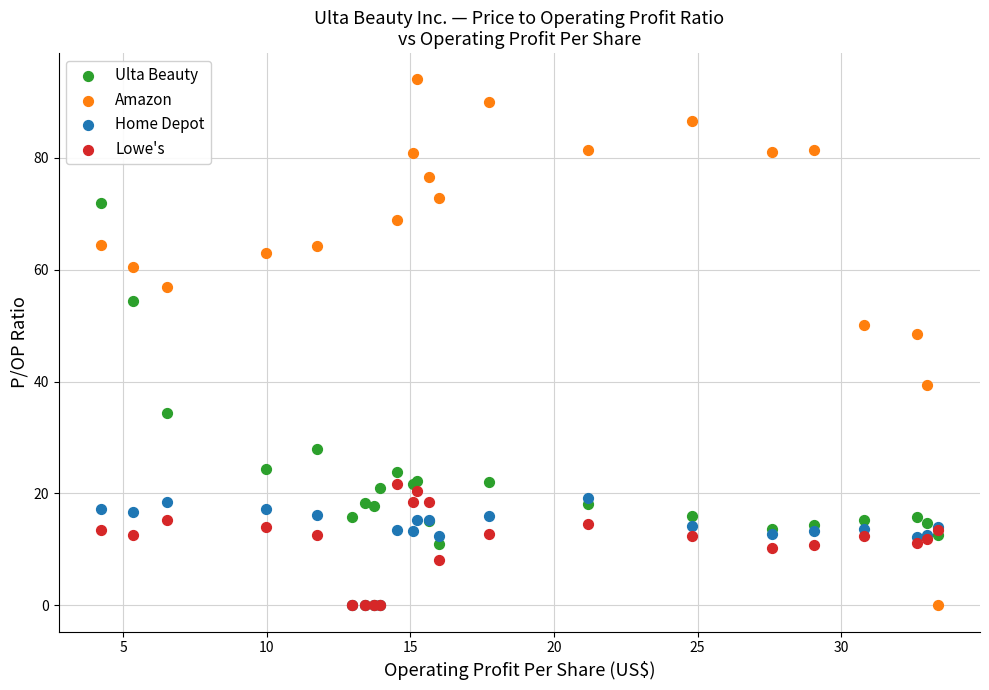

Across all series, what Y value is closest to 46?

48.4